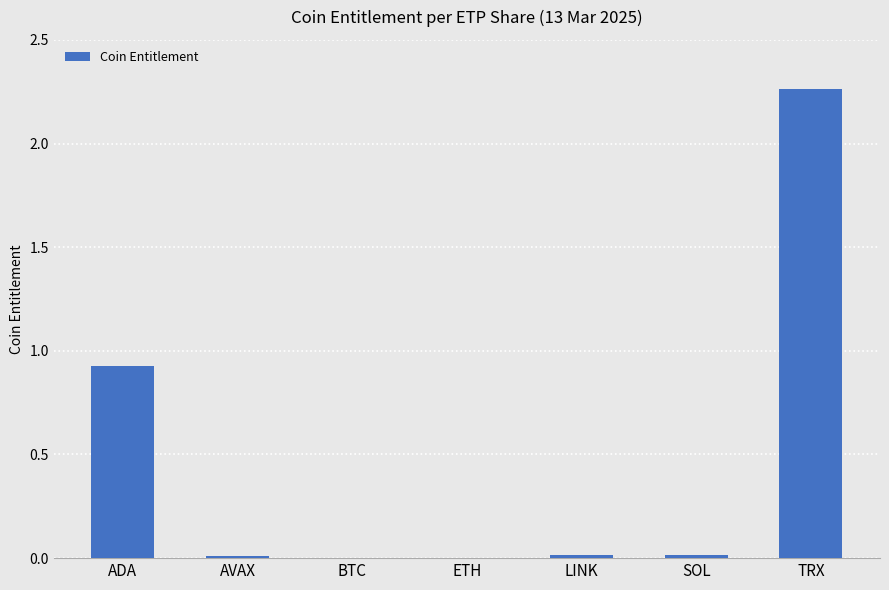

Which label corresponds to the largest value in the chart?

TRX